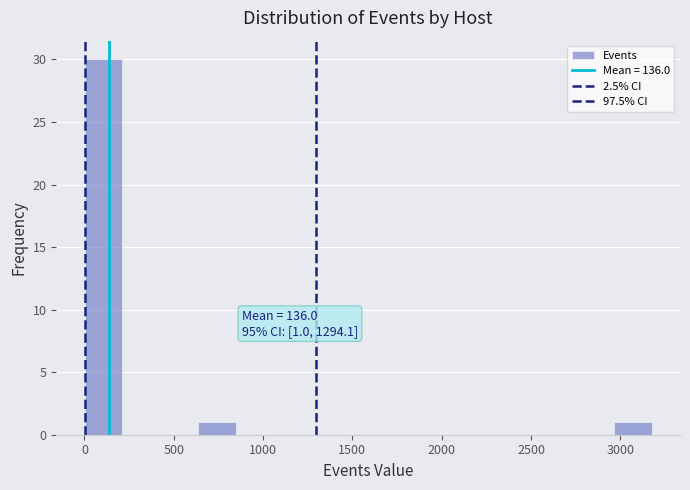

Over which range of the x-axis is the bar tallest?

0 to 200